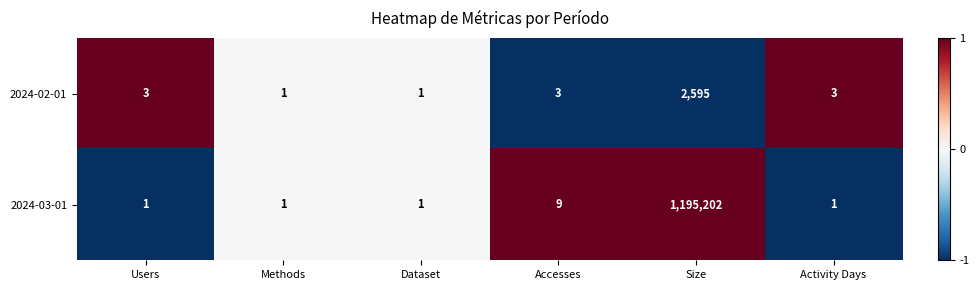

Which series has the largest total across all categories?

2024-03-01